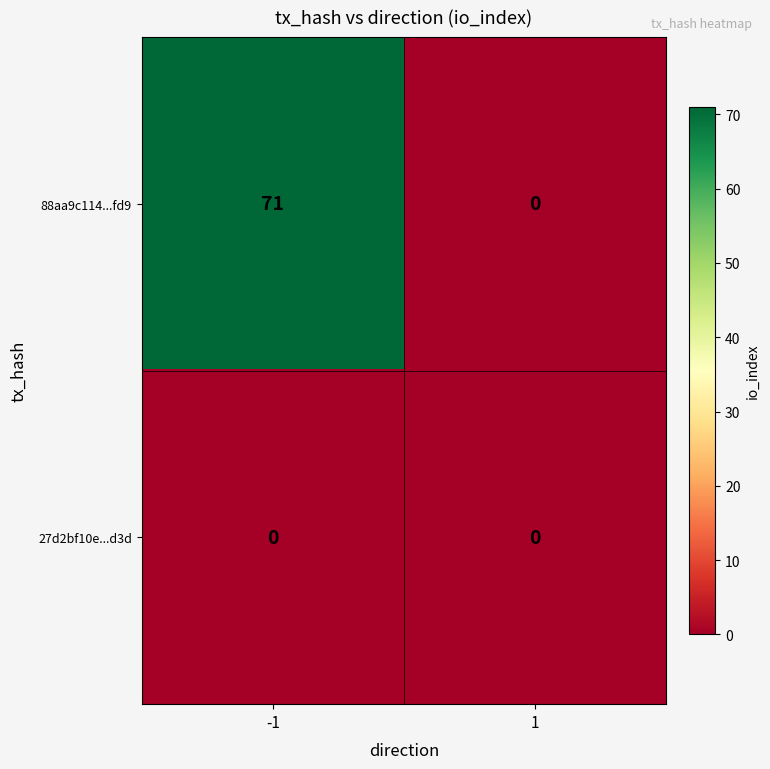

What is the approximate value of 88aa9c114...fd9 at -1, to the nearest 10?

70